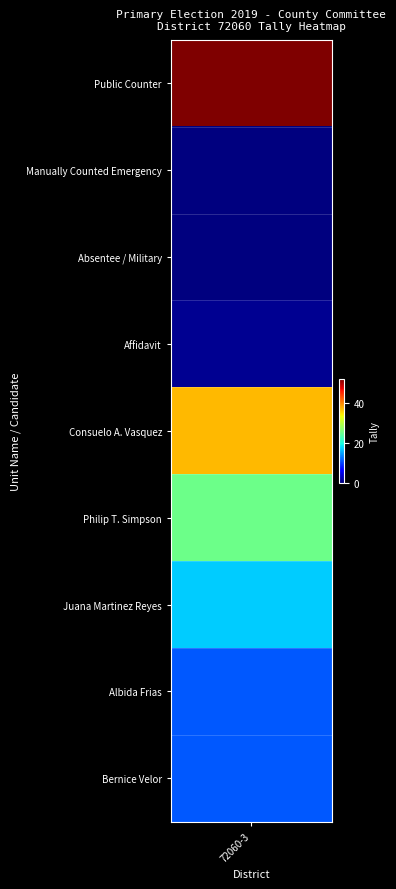

At which category is the sum across all series the highest?

72060-3